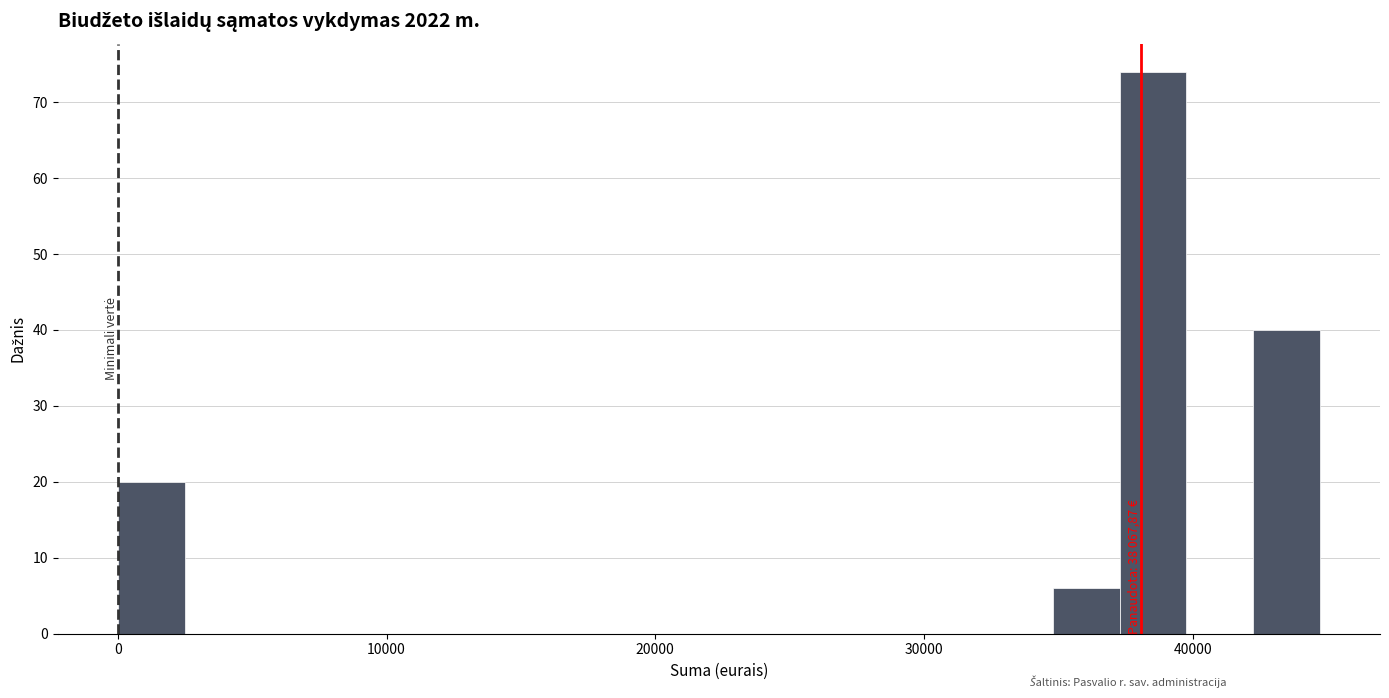

Around what value on the x-axis is the tallest bar? Give the approximate position of its centre, as read against the axis.

39000